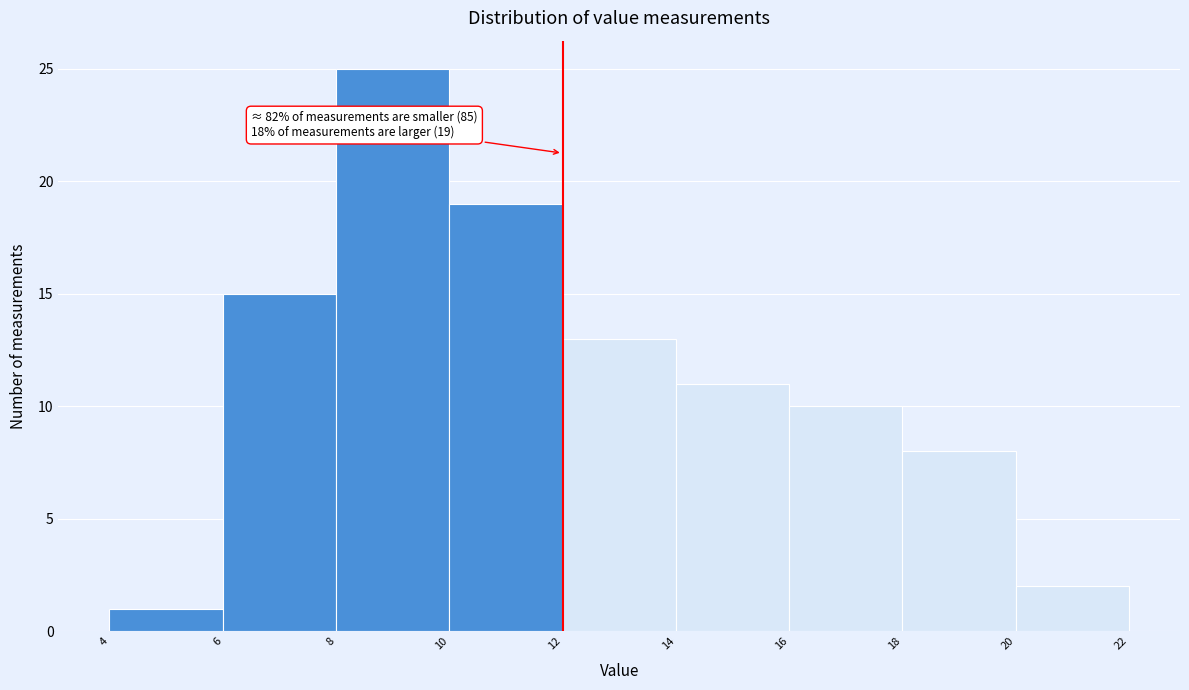

Which range on the x-axis has the tallest bar?

8 to 10